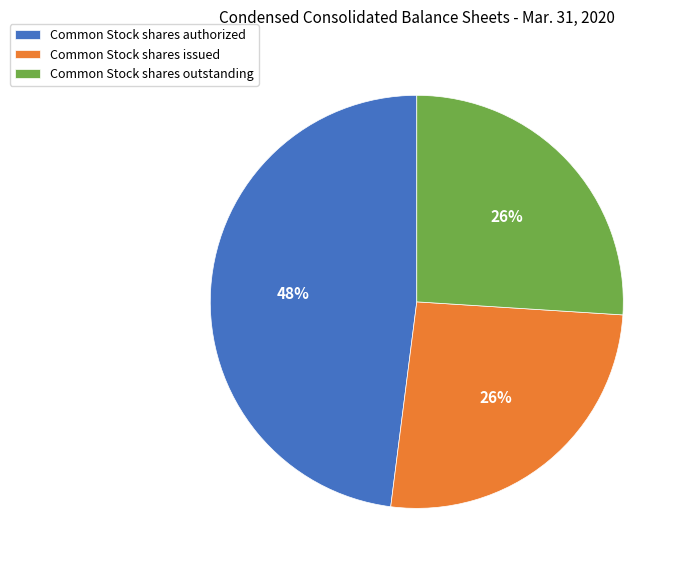

What percentage is the Common Stock shares issued slice, to the nearest percent?

26%